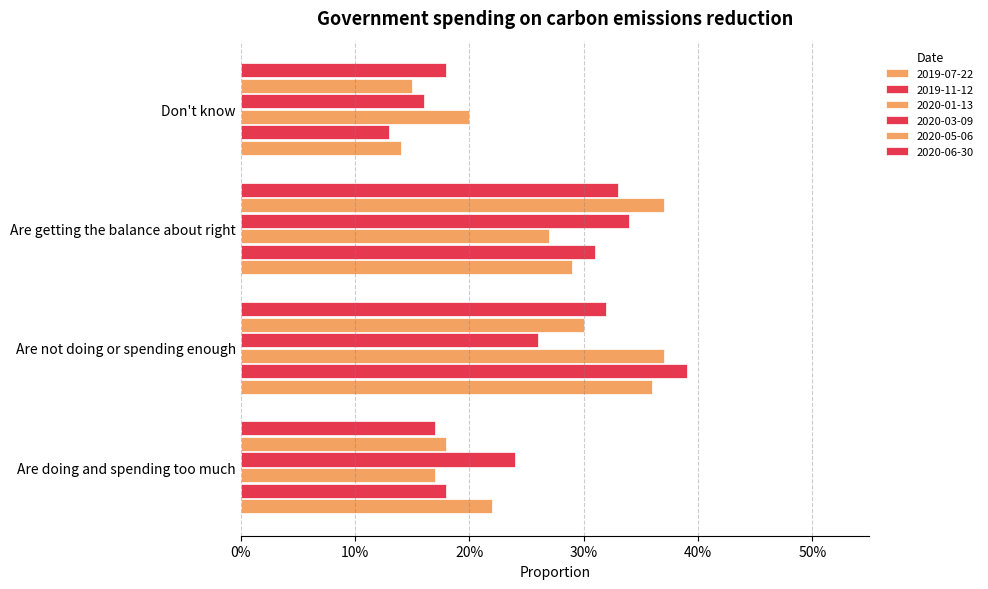

At which label does 2020-03-09 reach its minimum?

Don't know